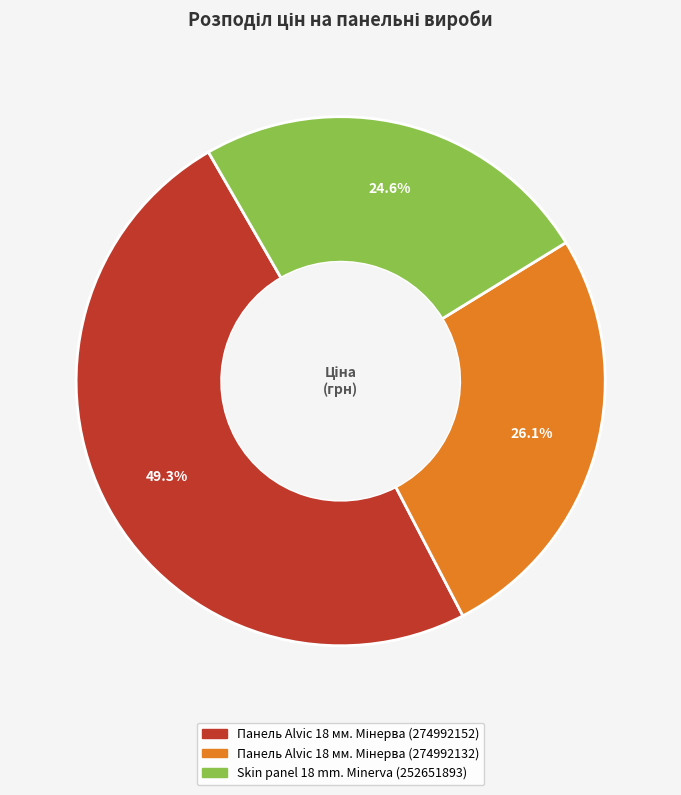

Does Skin panel 18 mm. Minerva (252651893) account for over 50% of the chart?

No